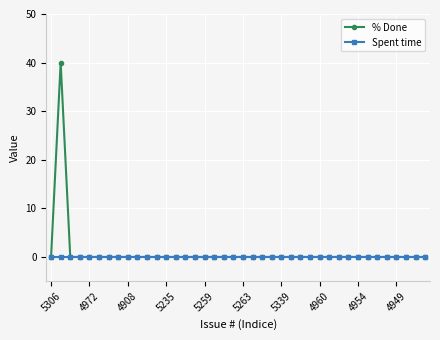

Reading right to left, list all the values displayed in this chart.

% Done: 0	0	0	0	0	0	0	0	0	0	0	0	0	0	0	0	0	0	0	0	0	0	0	0	0	0	0	0	0	0	0	0	0	0	0	0	0	0	40	0
Spent time: 0	0	0	0	0	0	0	0	0	0	0	0	0	0	0	0	0	0	0	0	0	0	0	0	0	0	0	0	0	0	0	0	0	0	0	0	0	0	0	0